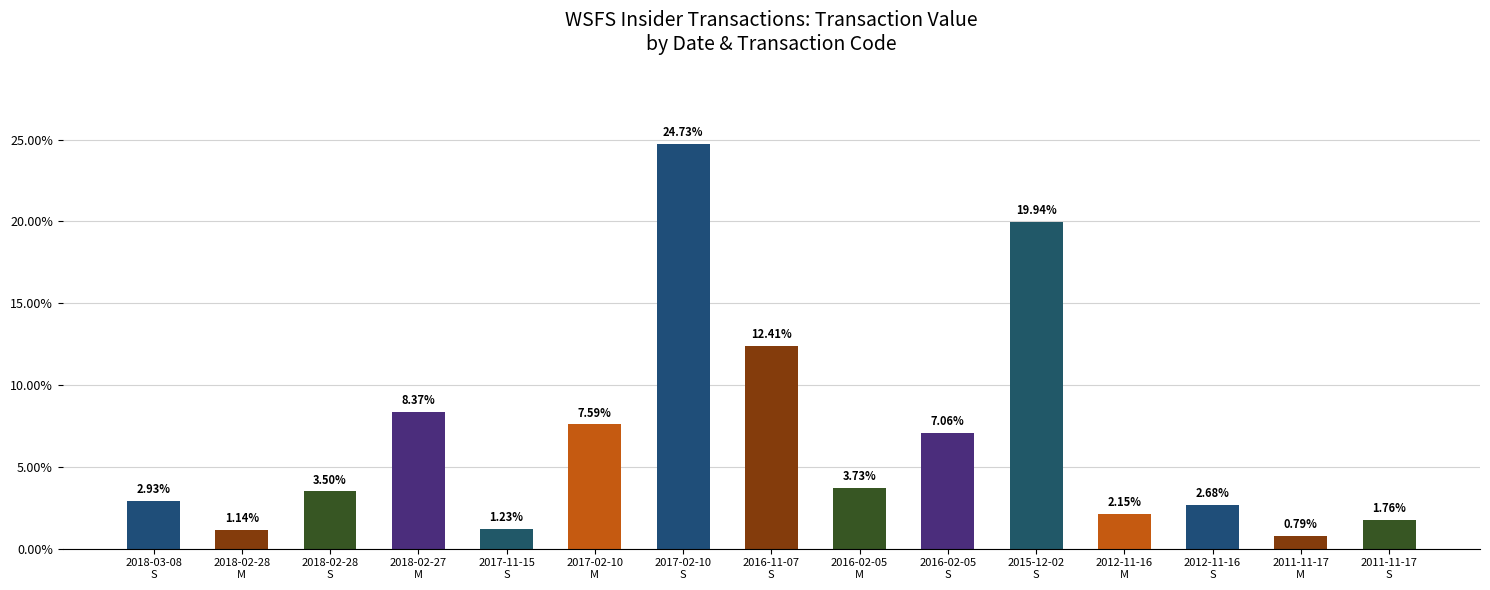

Which category has the lowest value across all series?

2011-11-17
M